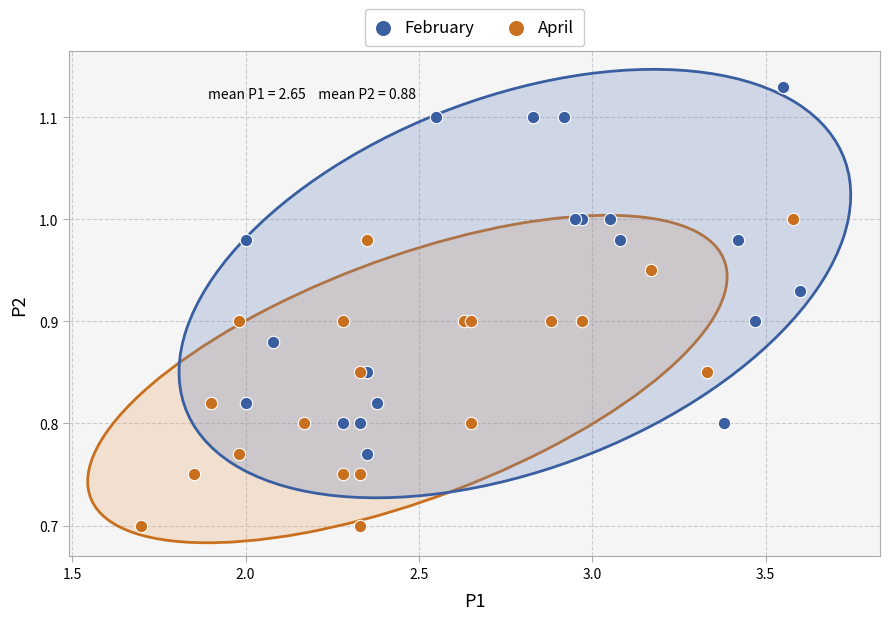

Which series contains the lowest Y value?

April